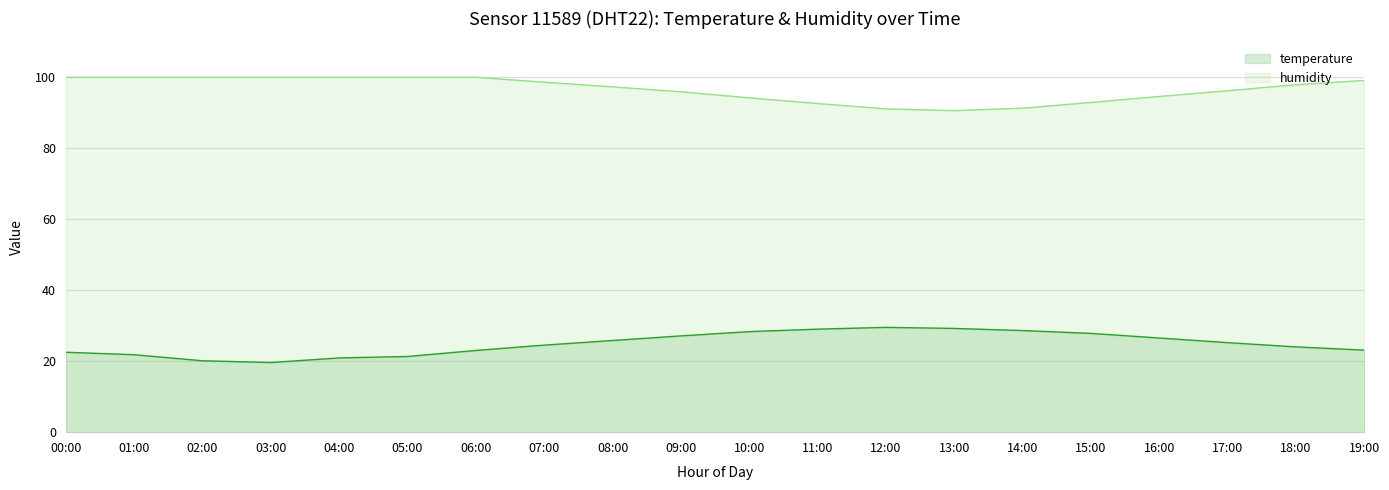

What is the total value across all series at 00:00?

122.4